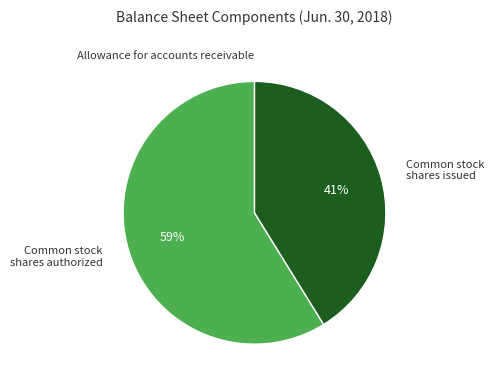

Does any single category account for the majority?

Yes